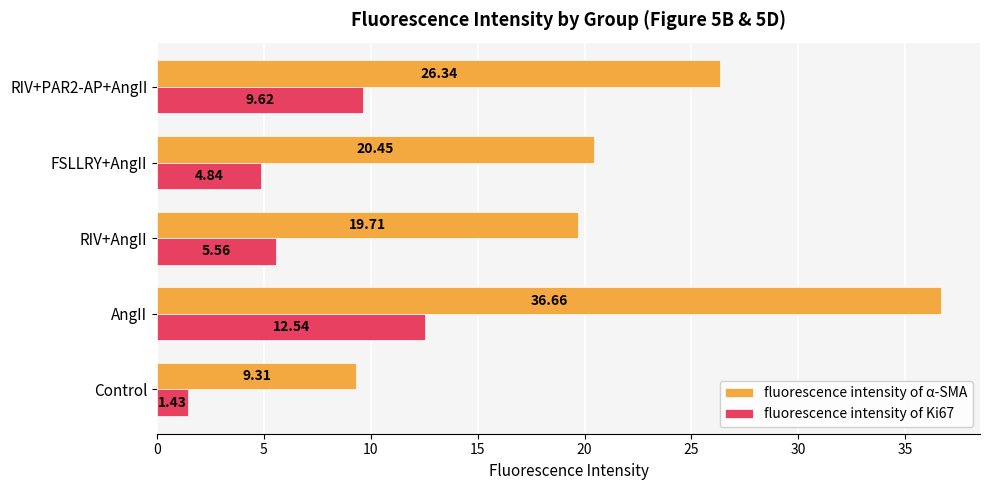

Which category has the highest value in the fluorescence intensity of Ki67 series?

AngII